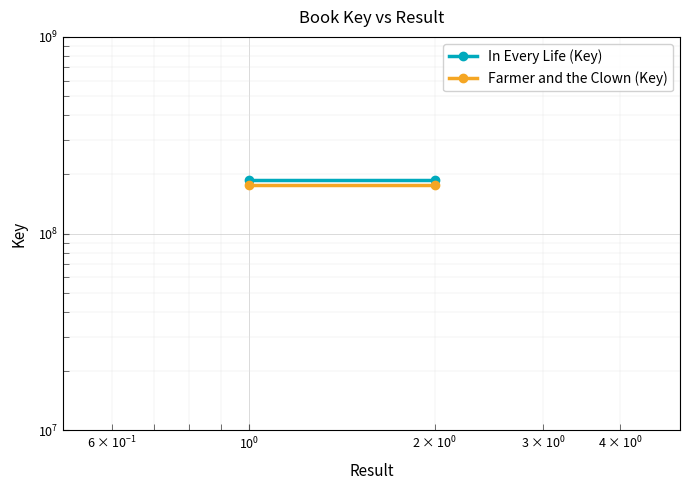

Rank the series by their average value, from highest to lowest.

In Every Life (Key), Farmer and the Clown (Key)